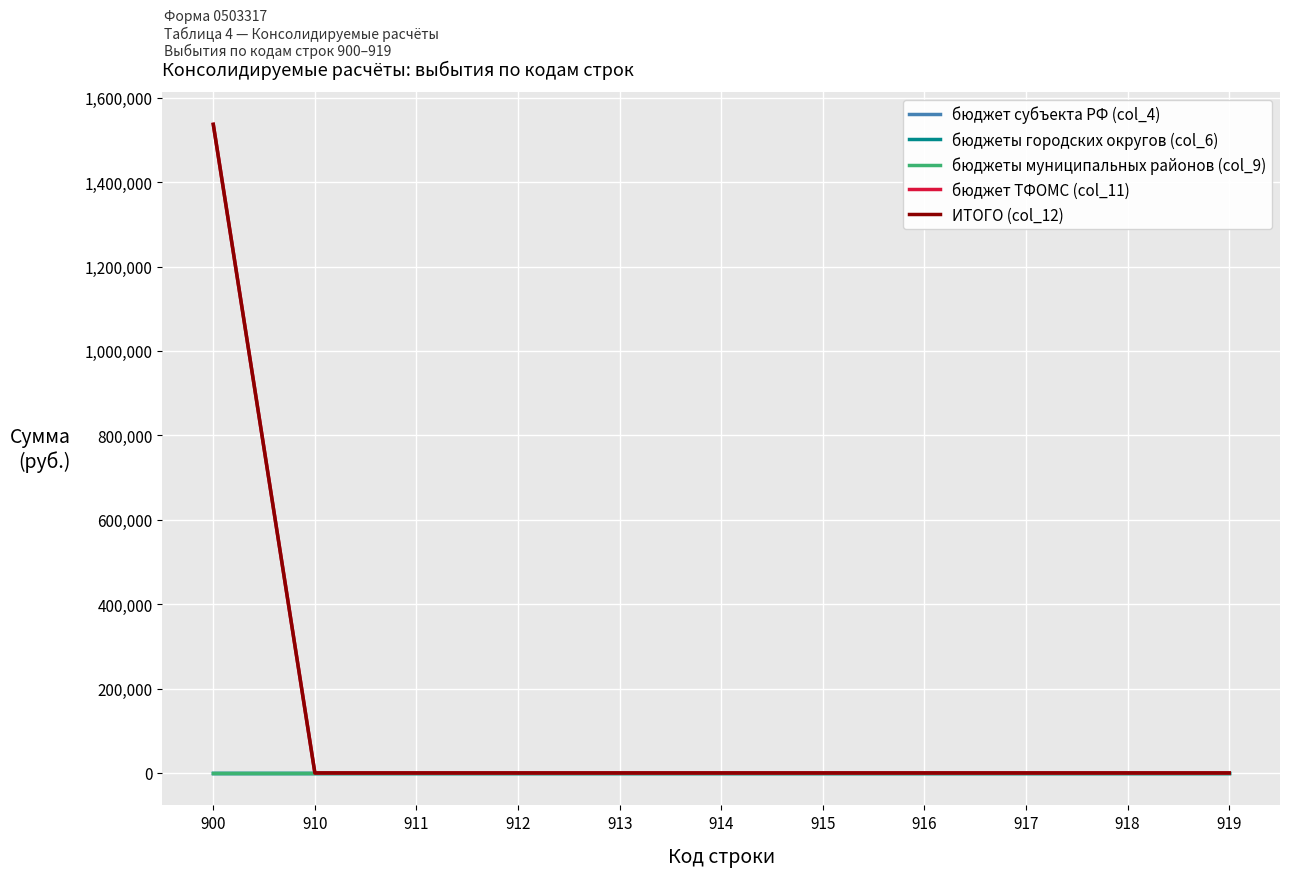

Does the chart have visible grid lines?

Yes